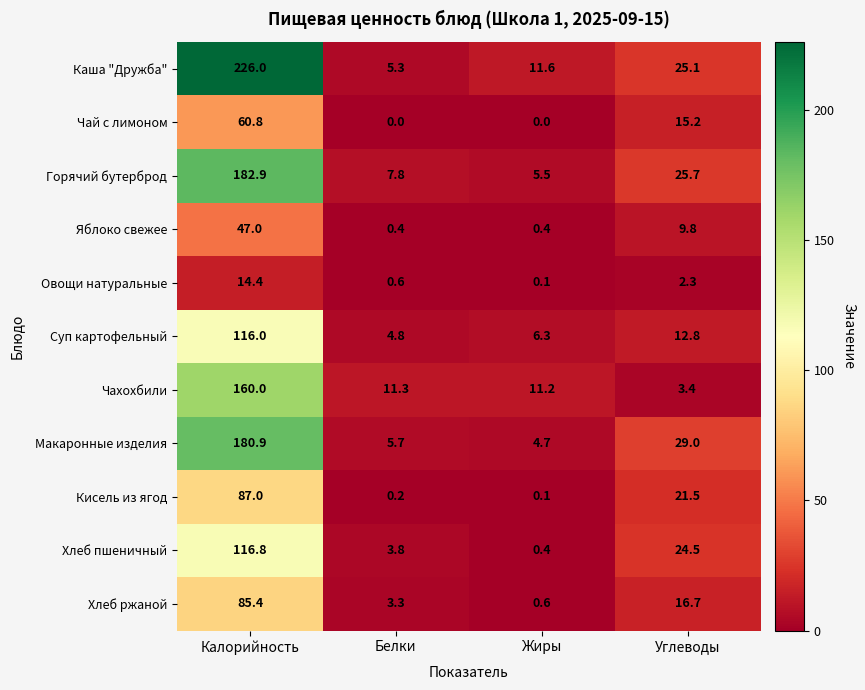

How many values in the Чай с лимоном series are below 15?

2